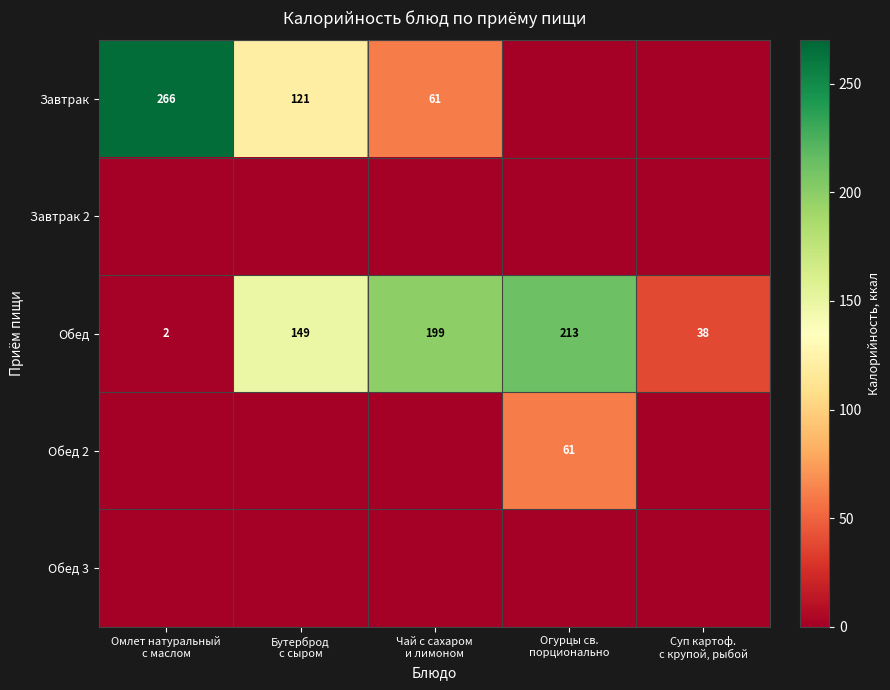

At how many categories does at least one series exceed 45?

4